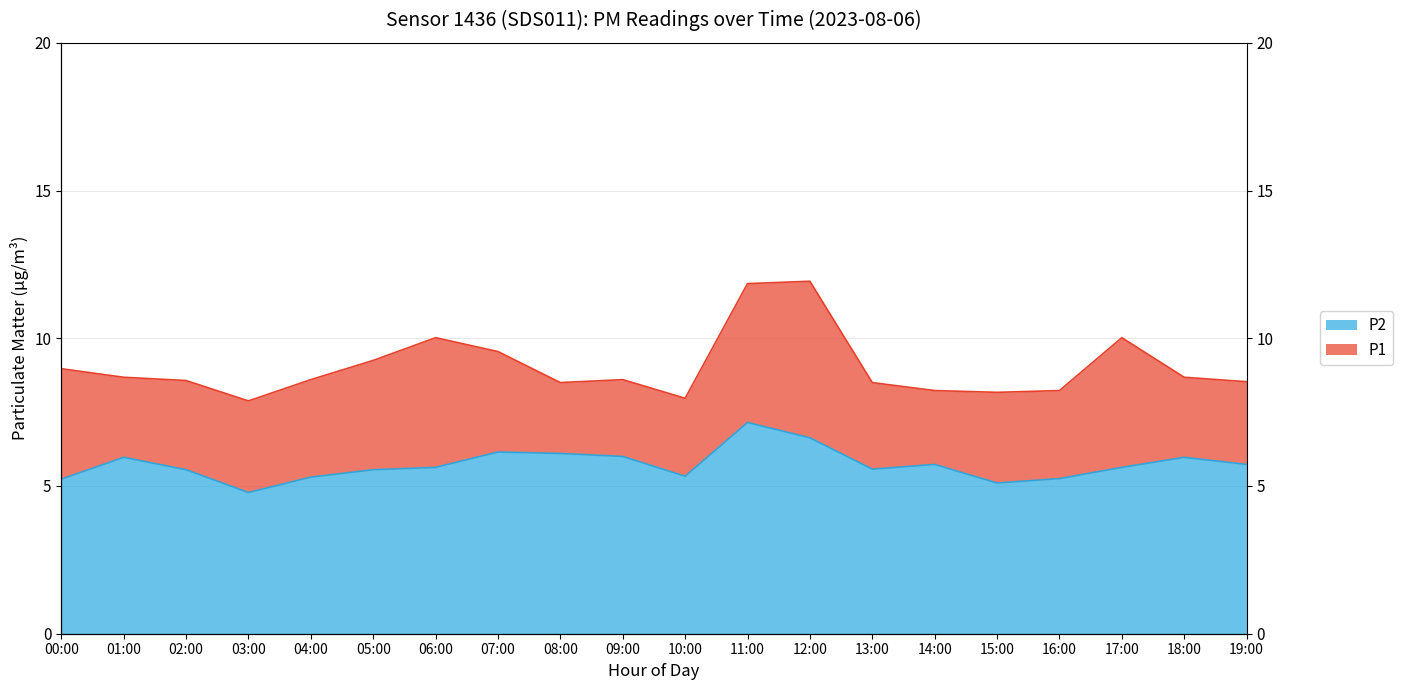

True or false: P1 has more than 1 interior local peaks.

True